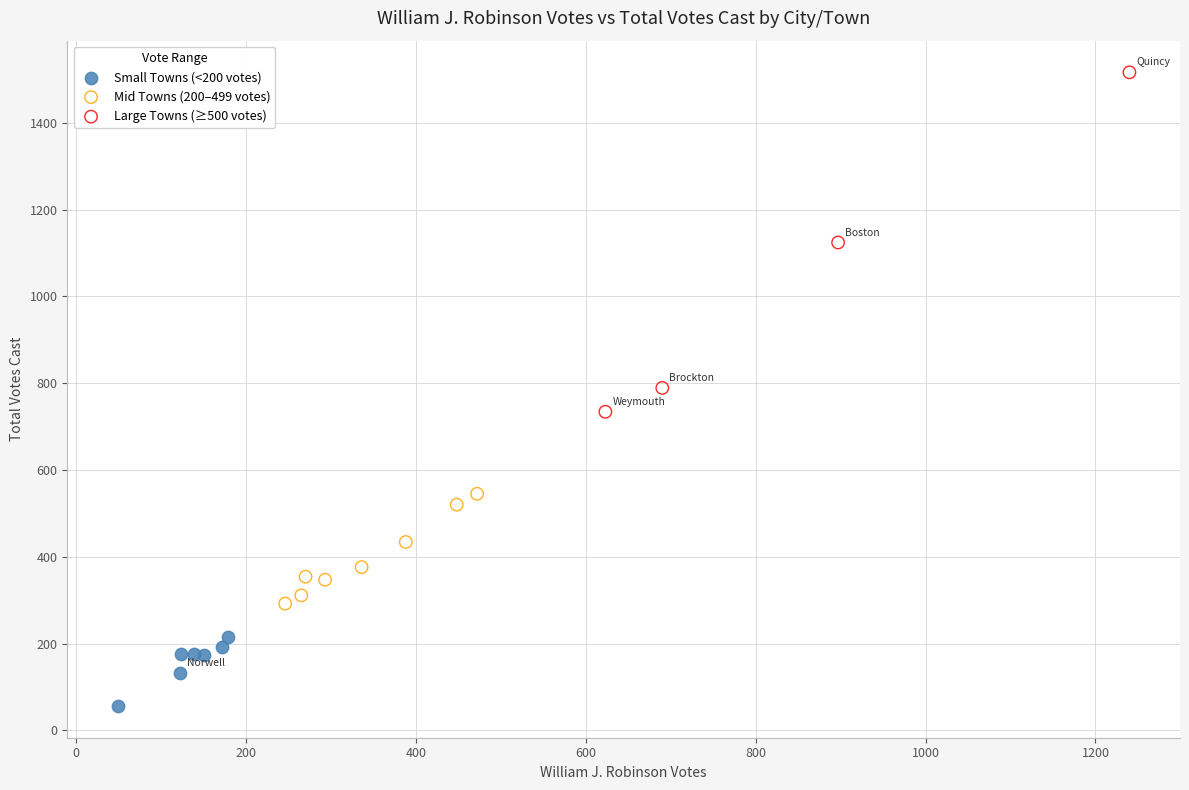

Which series reaches the minimum Y coordinate?

Small Towns (<200 votes)